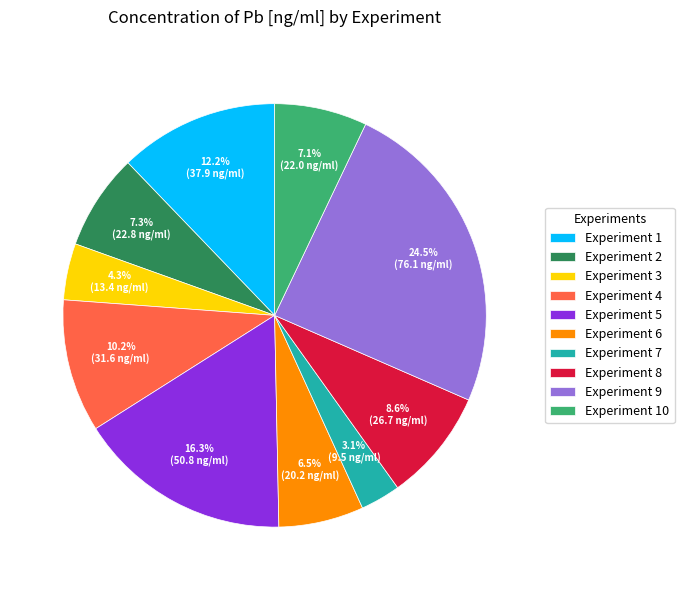

Which category has the smallest portion of the pie?

Experiment 7